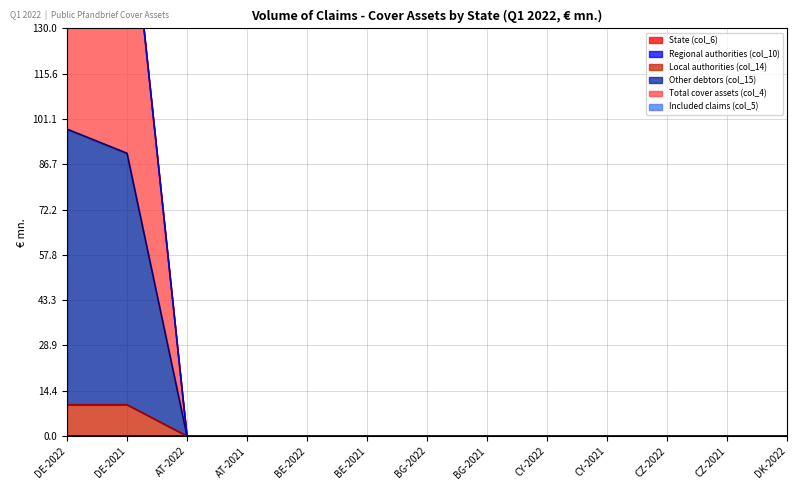

Reading left to right, what are all the values shown in this chart?

Local authorities (col_14): 10.0	10.0	0.0	0.0	0.0	0.0	0.0	0.0	0.0	0.0	0.0	0.0	0.0
Other debtors (col_15): 97.9	90.2	0.0	0.0	0.0	0.0	0.0	0.0	0.0	0.0	0.0	0.0	0.0
Total cover assets (col_4): 196.5	181.3	0.0	0.0	0.0	0.0	0.0	0.0	0.0	0.0	0.0	0.0	0.0